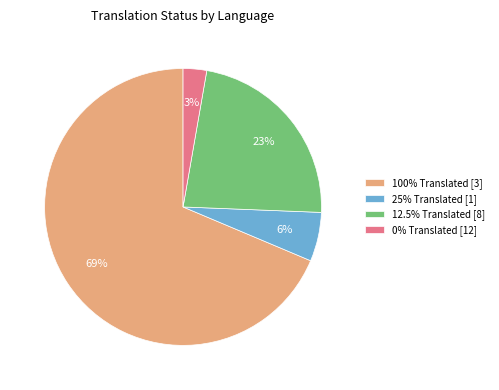

The 25% Translated [1] slice represents 6% of the pie. True or false?

True